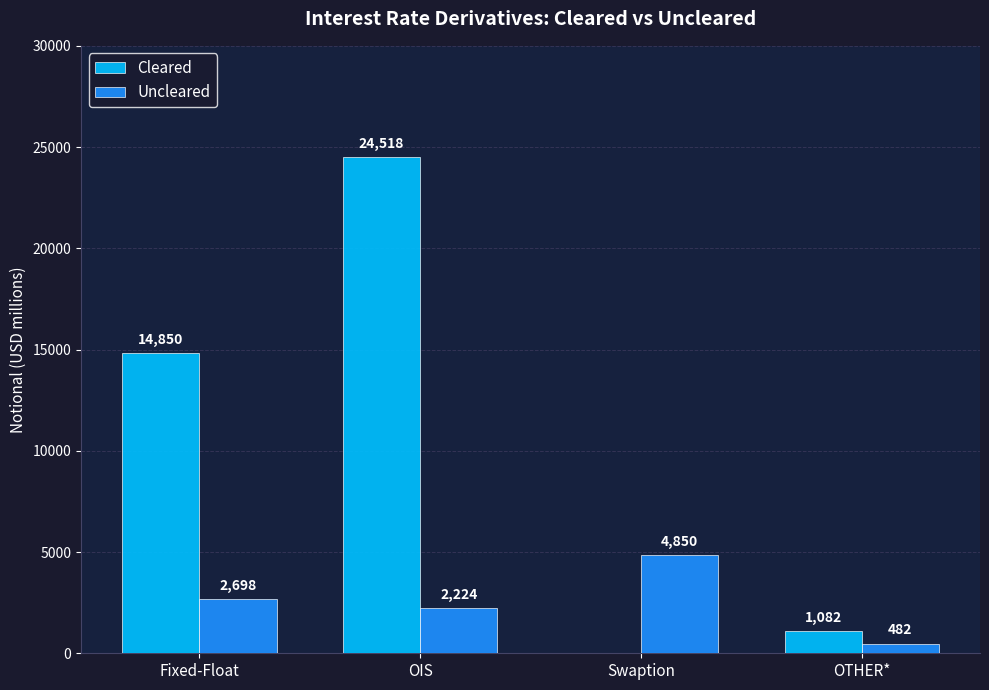

The Cleared series shows -15796 at Swaption. True or false?

False